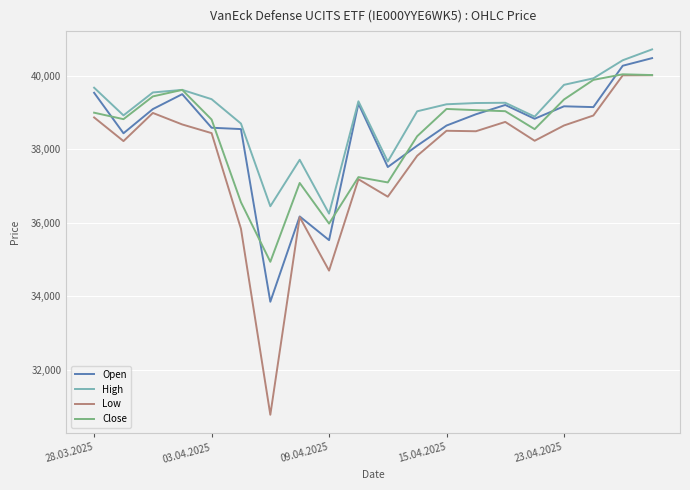

Which series has the largest total across all categories?

High